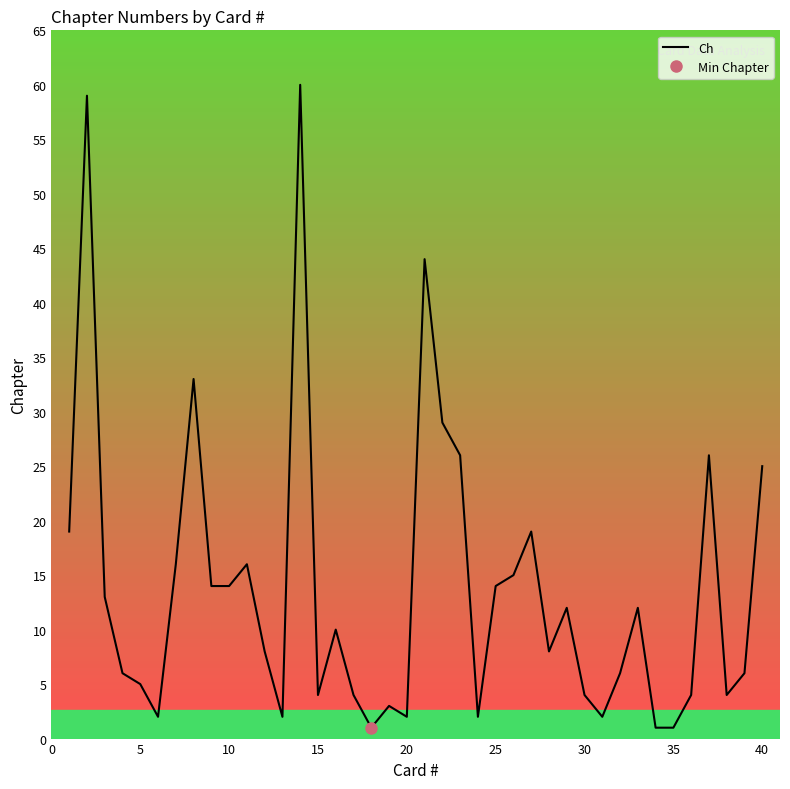

What is the maximum value for Ch?

60